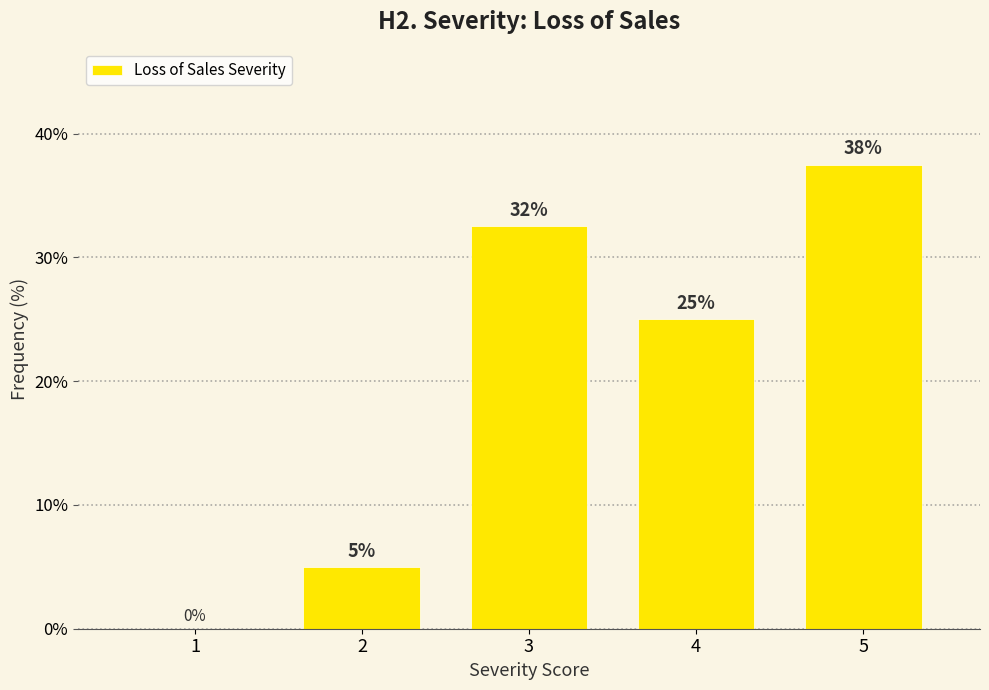

Approximately how many times larger is the value at 4 compared to 2?

5.0